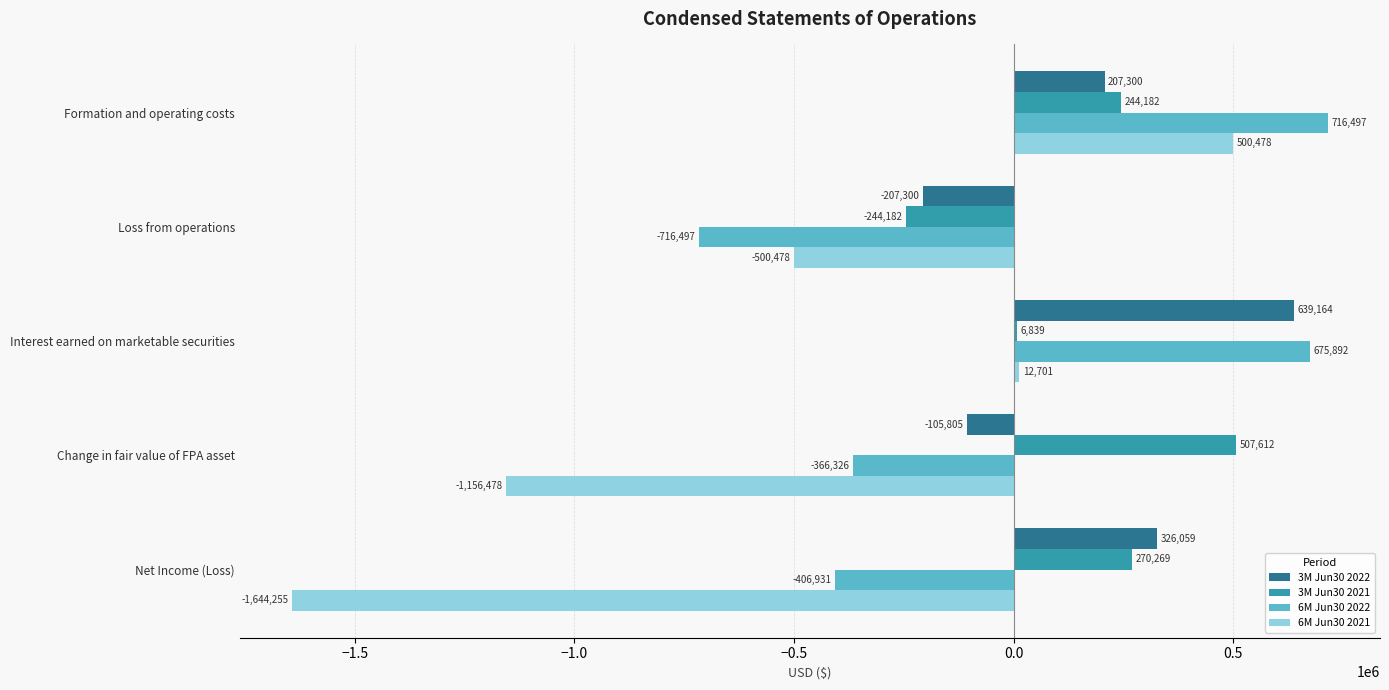

Between Loss from operations and Net Income (Loss), which series saw the biggest shift?

6M Jun30 2021